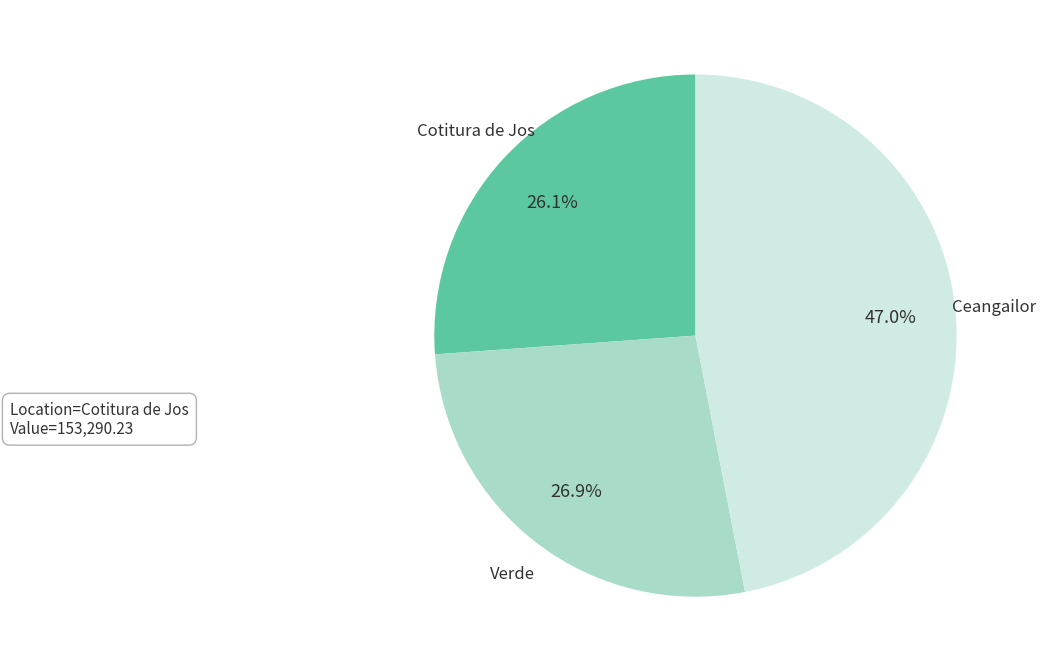

Is there a majority slice in this chart?

No